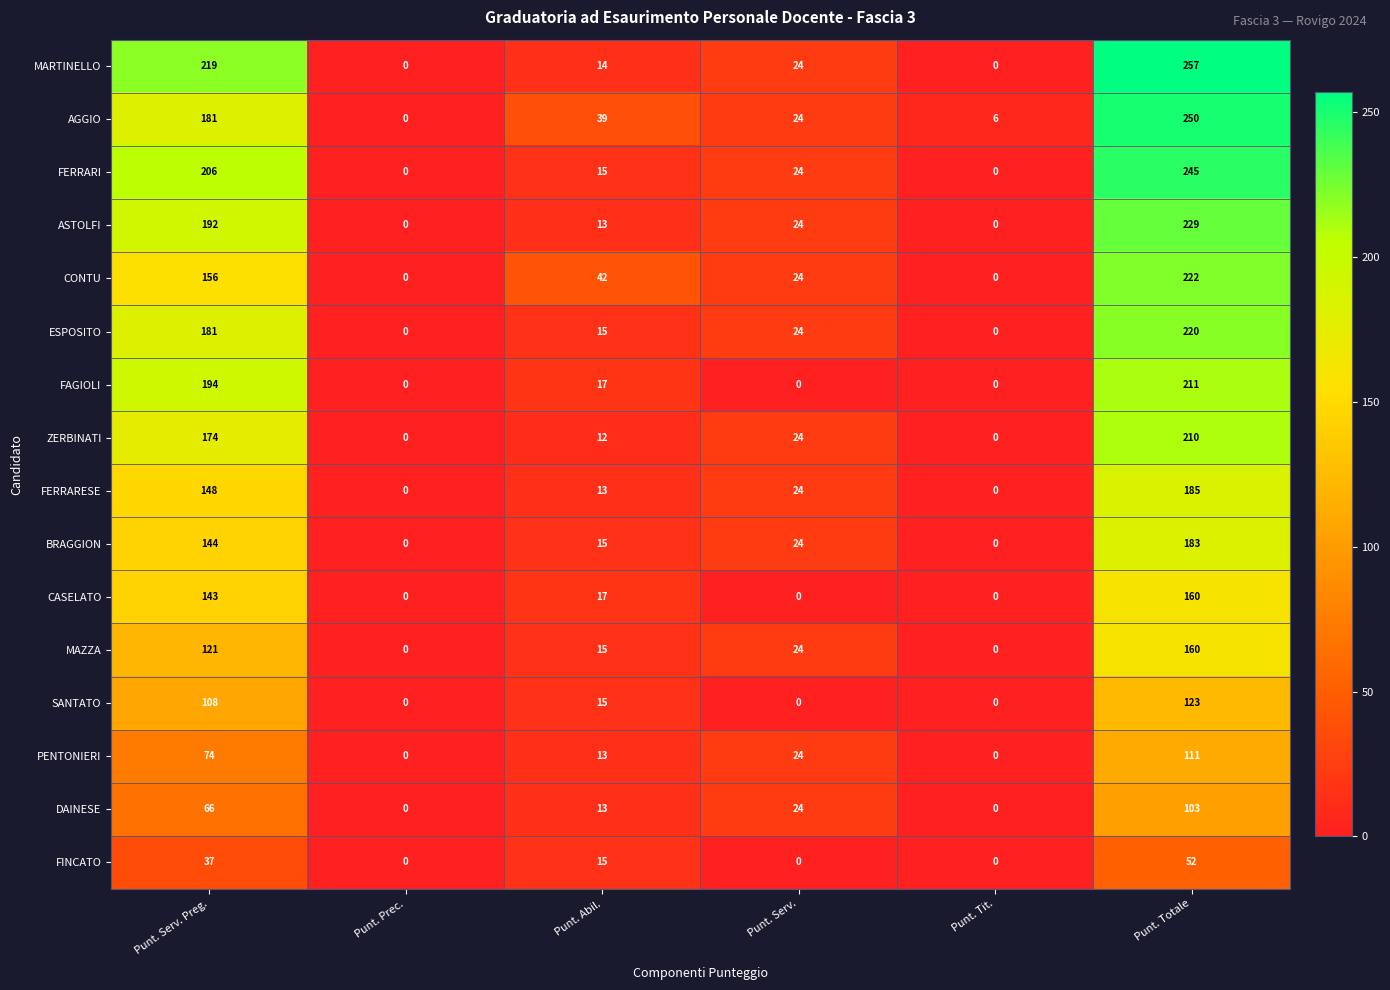

At which category is the sum across all series the highest?

Punt. Totale